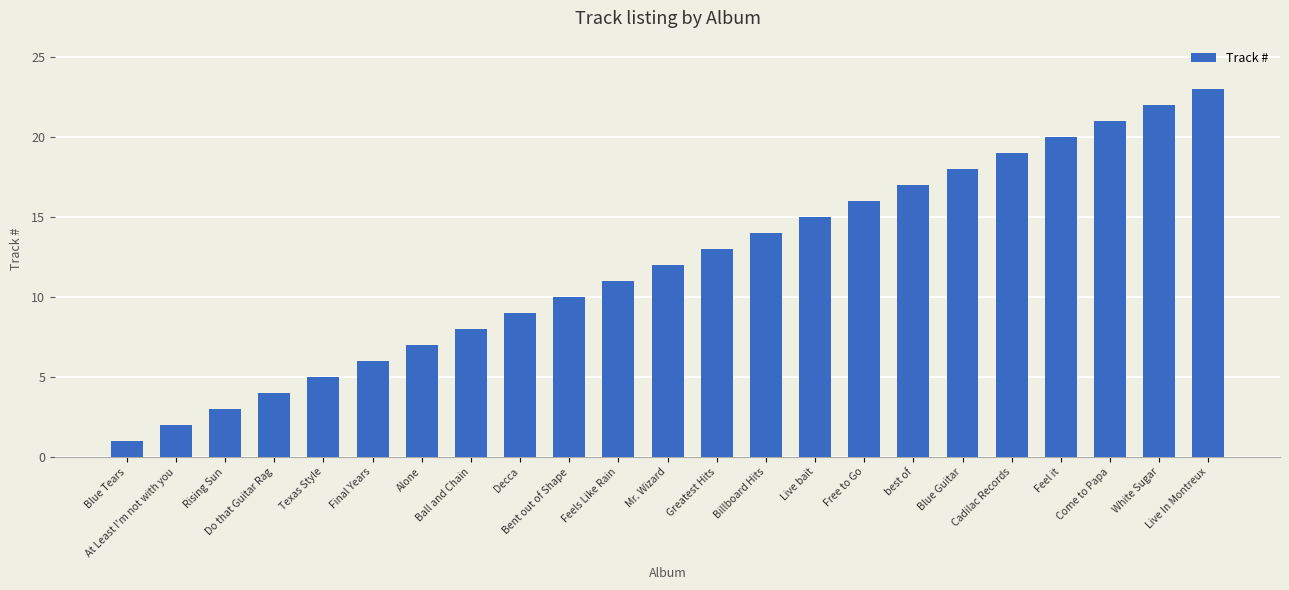

What position from the left is Live In Montreux?

23